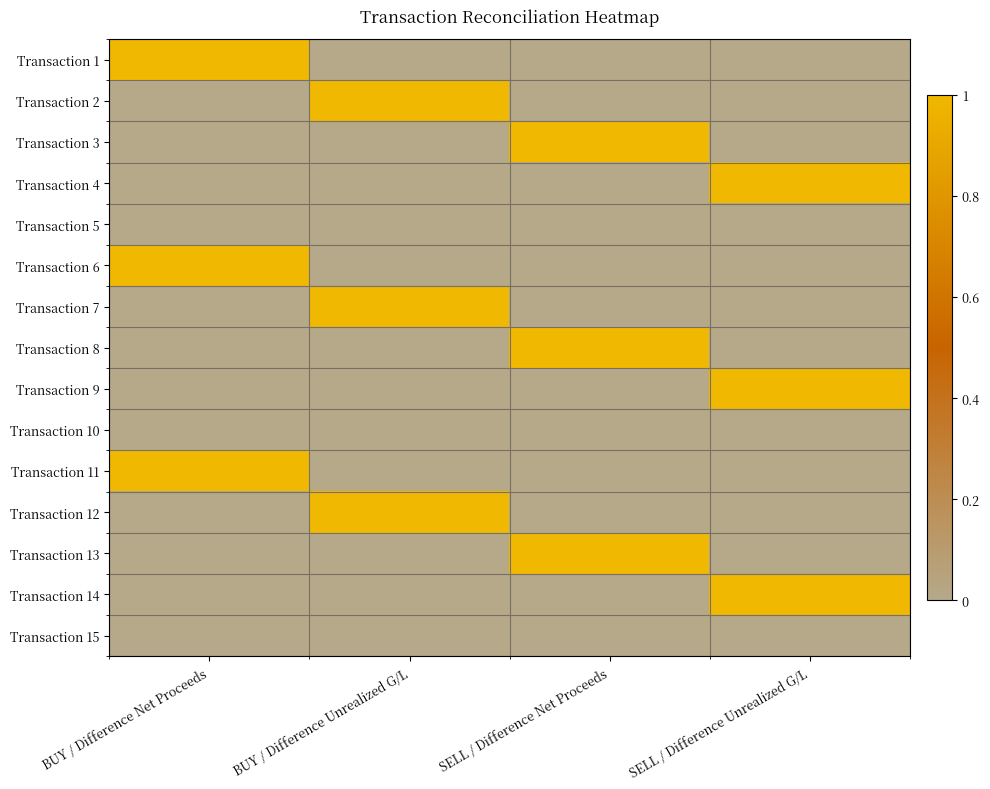

Reading right to left, list all the values displayed in this chart.

Transaction 1: SELL / Difference Unrealized G/L=0	SELL / Difference Net Proceeds=0	BUY / Difference Unrealized G/L=0	BUY / Difference Net Proceeds=1
Transaction 2: SELL / Difference Unrealized G/L=0	SELL / Difference Net Proceeds=0	BUY / Difference Unrealized G/L=1	BUY / Difference Net Proceeds=0
Transaction 3: SELL / Difference Unrealized G/L=0	SELL / Difference Net Proceeds=1	BUY / Difference Unrealized G/L=0	BUY / Difference Net Proceeds=0
Transaction 4: SELL / Difference Unrealized G/L=1	SELL / Difference Net Proceeds=0	BUY / Difference Unrealized G/L=0	BUY / Difference Net Proceeds=0
Transaction 5: SELL / Difference Unrealized G/L=0	SELL / Difference Net Proceeds=0	BUY / Difference Unrealized G/L=0	BUY / Difference Net Proceeds=0
Transaction 6: SELL / Difference Unrealized G/L=0	SELL / Difference Net Proceeds=0	BUY / Difference Unrealized G/L=0	BUY / Difference Net Proceeds=1
Transaction 7: SELL / Difference Unrealized G/L=0	SELL / Difference Net Proceeds=0	BUY / Difference Unrealized G/L=1	BUY / Difference Net Proceeds=0
Transaction 8: SELL / Difference Unrealized G/L=0	SELL / Difference Net Proceeds=1	BUY / Difference Unrealized G/L=0	BUY / Difference Net Proceeds=0
Transaction 9: SELL / Difference Unrealized G/L=1	SELL / Difference Net Proceeds=0	BUY / Difference Unrealized G/L=0	BUY / Difference Net Proceeds=0
Transaction 10: SELL / Difference Unrealized G/L=0	SELL / Difference Net Proceeds=0	BUY / Difference Unrealized G/L=0	BUY / Difference Net Proceeds=0
Transaction 11: SELL / Difference Unrealized G/L=0	SELL / Difference Net Proceeds=0	BUY / Difference Unrealized G/L=0	BUY / Difference Net Proceeds=1
Transaction 12: SELL / Difference Unrealized G/L=0	SELL / Difference Net Proceeds=0	BUY / Difference Unrealized G/L=1	BUY / Difference Net Proceeds=0
Transaction 13: SELL / Difference Unrealized G/L=0	SELL / Difference Net Proceeds=1	BUY / Difference Unrealized G/L=0	BUY / Difference Net Proceeds=0
Transaction 14: SELL / Difference Unrealized G/L=1	SELL / Difference Net Proceeds=0	BUY / Difference Unrealized G/L=0	BUY / Difference Net Proceeds=0
Transaction 15: SELL / Difference Unrealized G/L=0	SELL / Difference Net Proceeds=0	BUY / Difference Unrealized G/L=0	BUY / Difference Net Proceeds=0